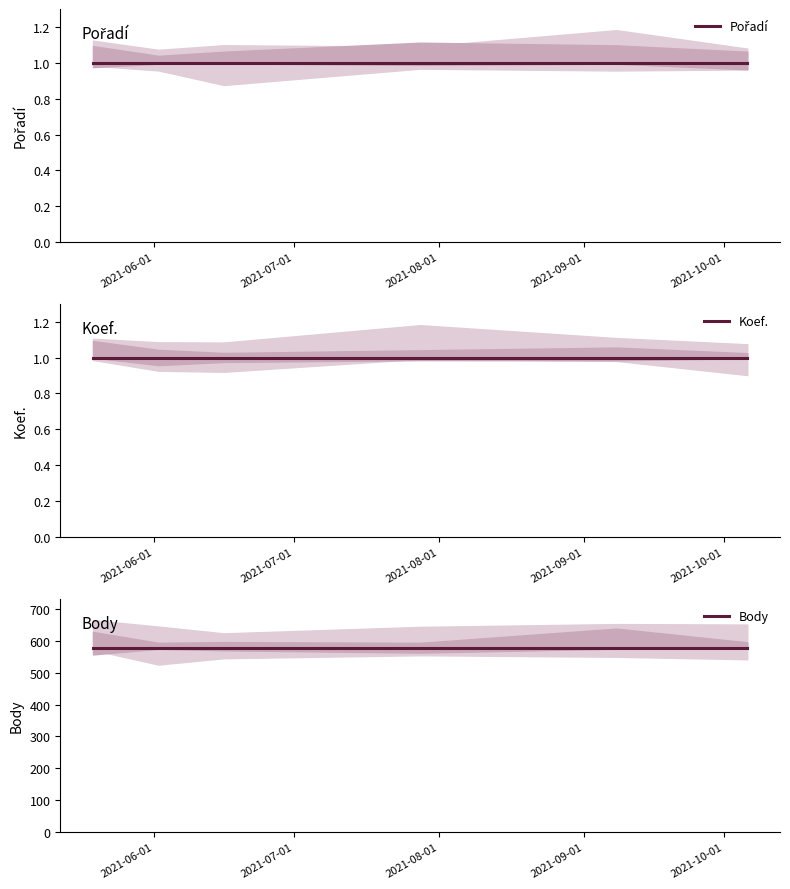

List the series in order of their peak value, highest first.

Body, Pořadí, Koef.